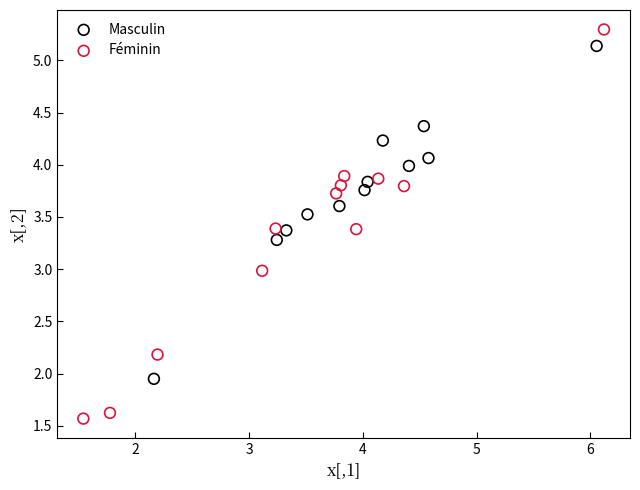

Which series has the widest spread of Y values?

Féminin